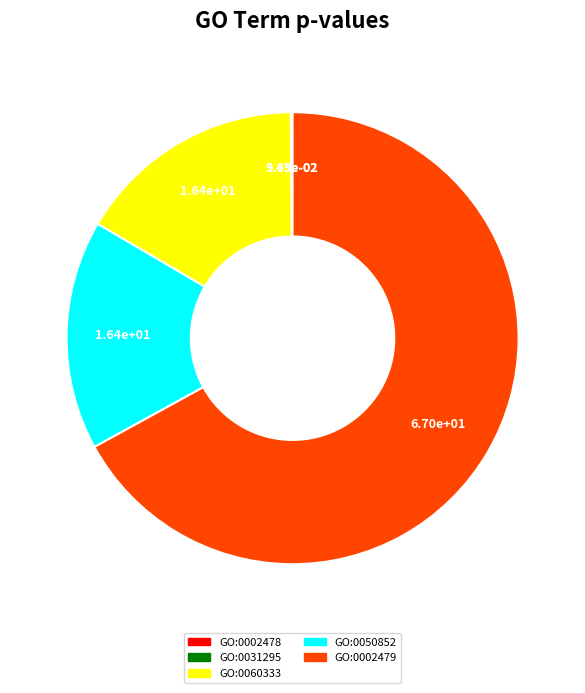

True or false: GO:0050852 accounts for 16% of the total.

True